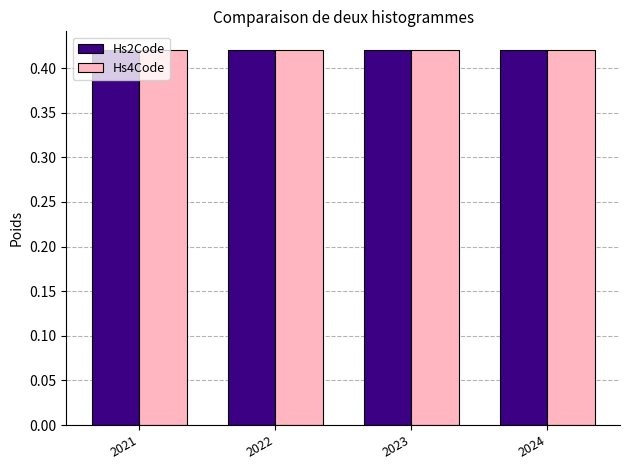

The value of Hs4Code at 2021 is 0.7. True or false?

False